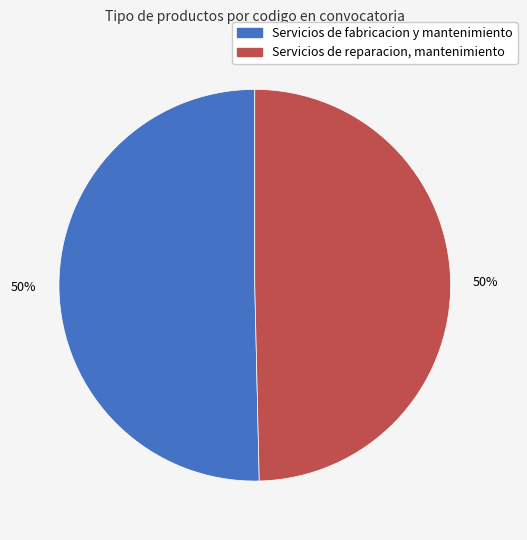

Do Servicios de fabricacion y mantenimiento and Servicios de reparacion, mantenimiento together represent more than half of the pie?

Yes